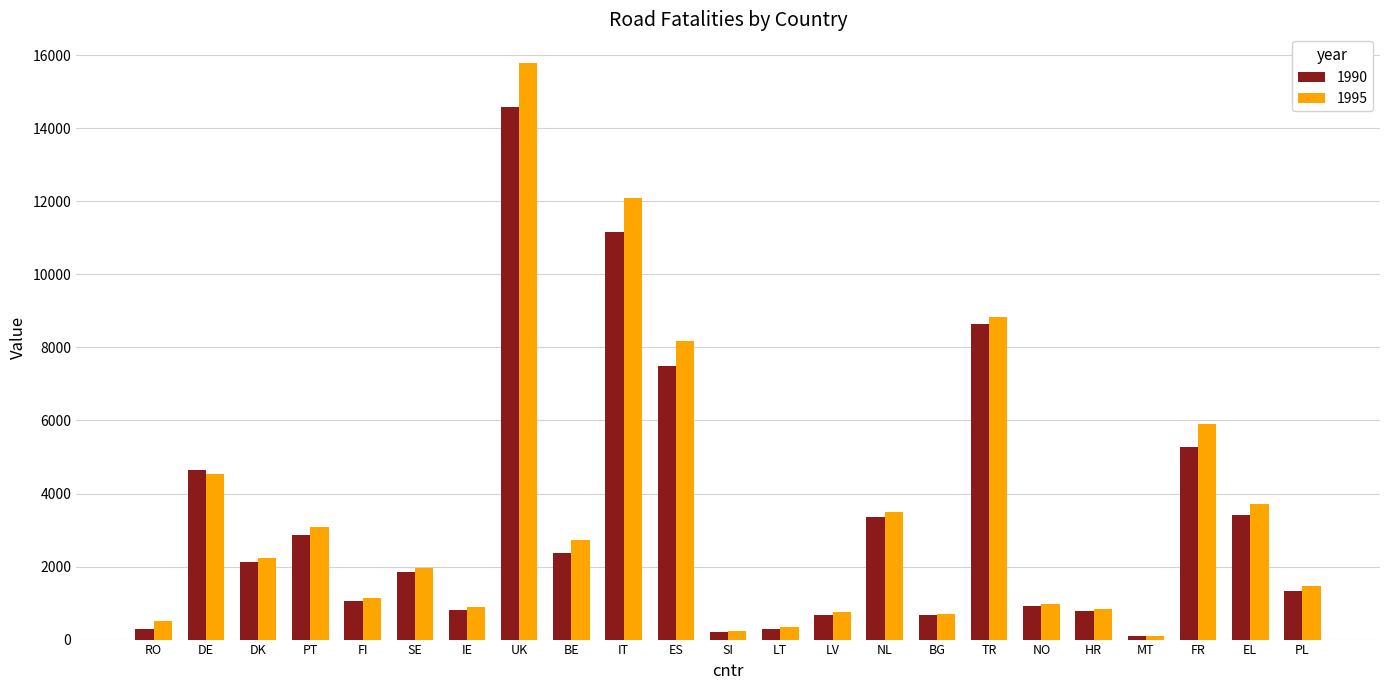

Rank the series by their maximum value, from highest to lowest.

1995, 1990